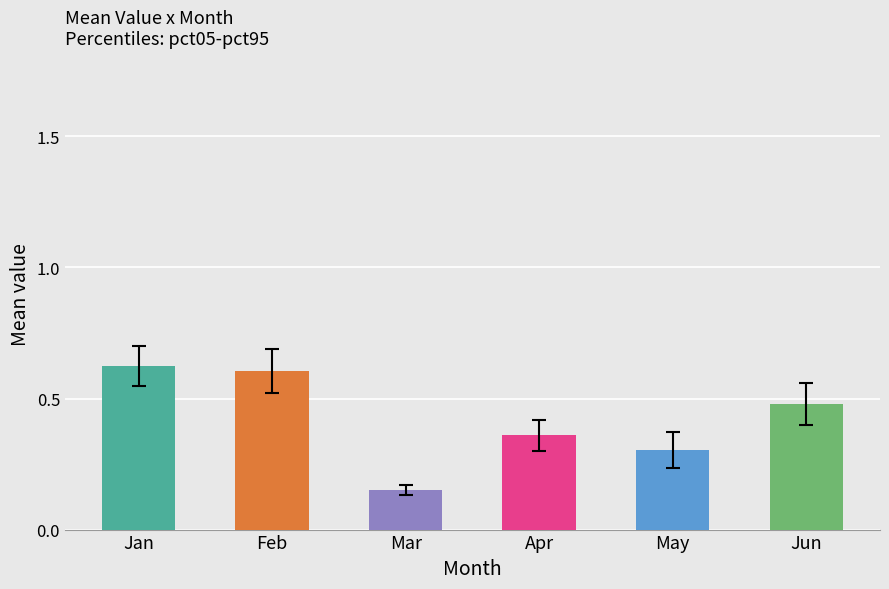

What is the average value of the Mar series?

0.2